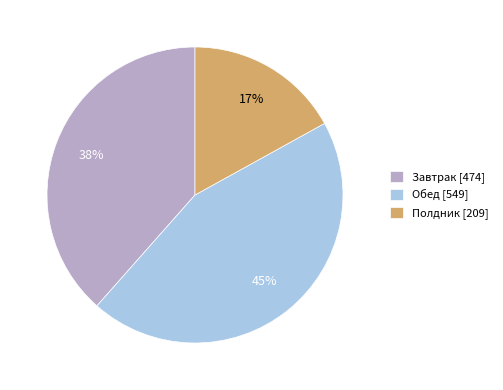

To the nearest percent, what percentage of the pie is Полдник [209]?

17%